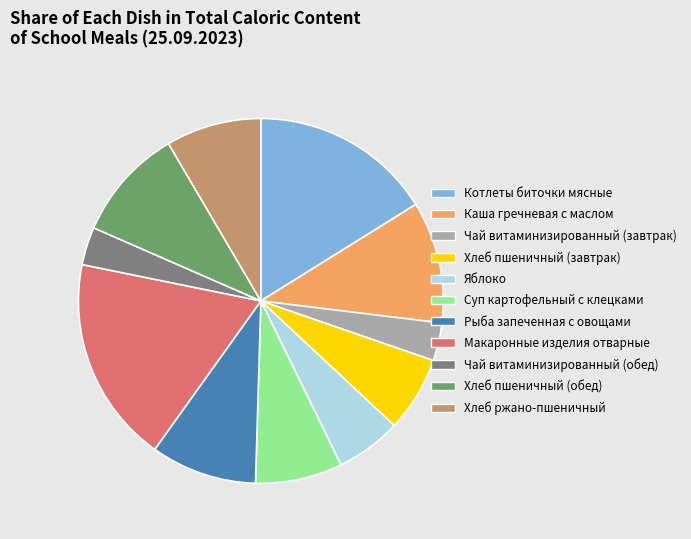

Is it true that Суп картофельный с клецками is 17% of the pie?

False